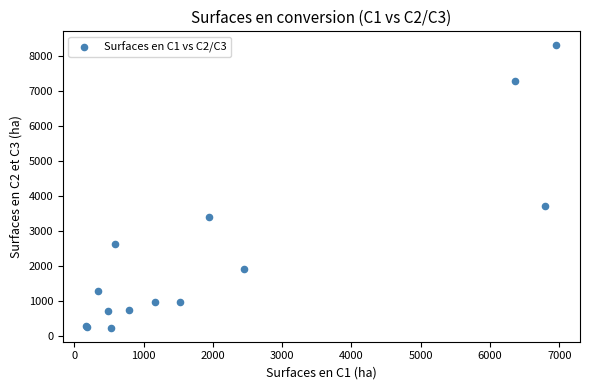

What Y value in the scatter plot is closest to 4267?

3698.7